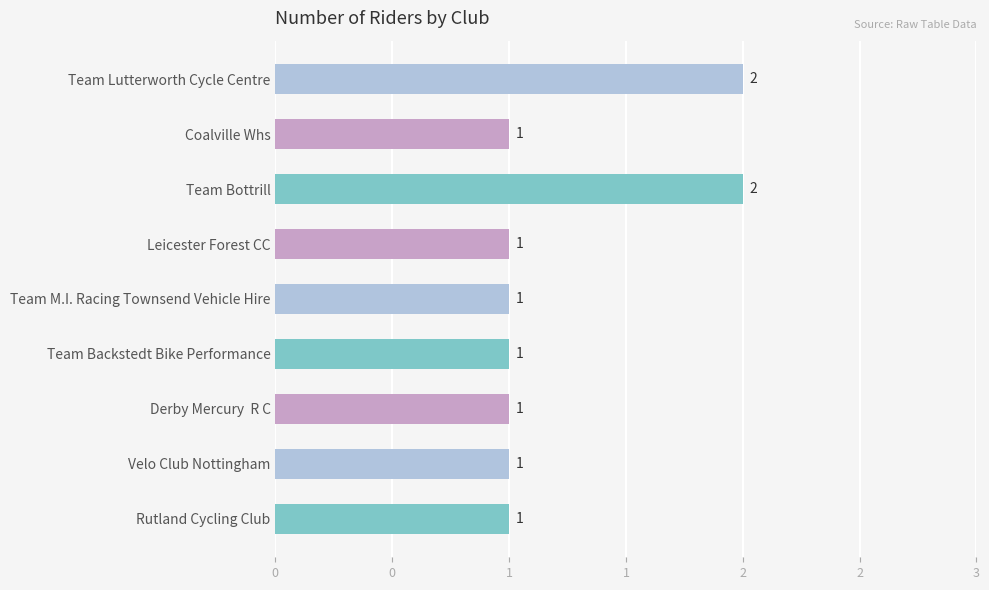

Does the chart contain any negative values?

No